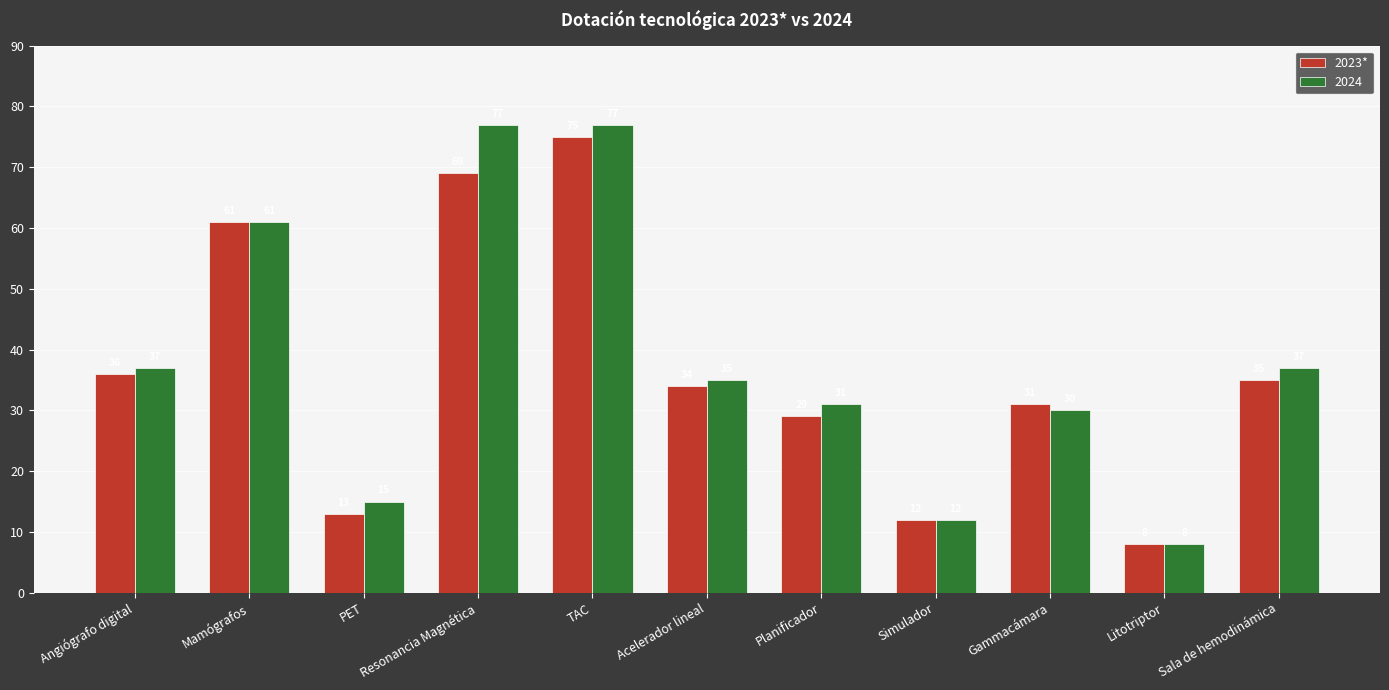

True or false: 2023* has a value of 93 at Resonancia Magnética.

False